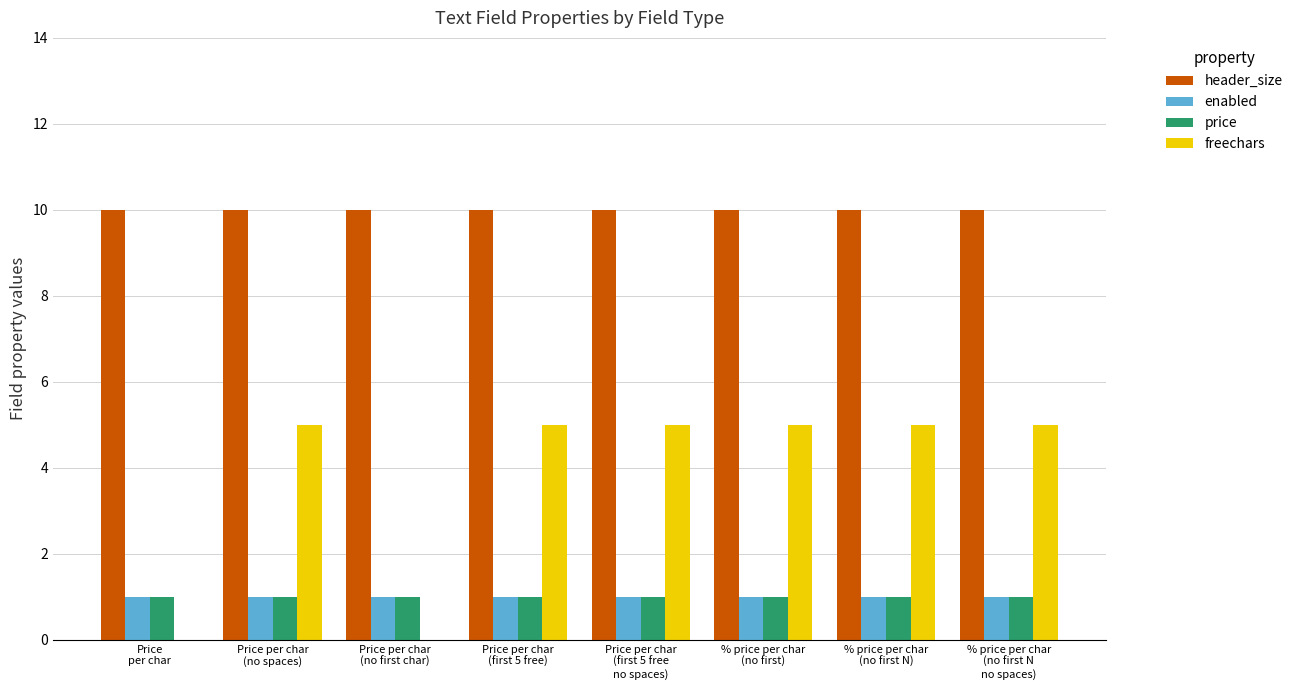

What is the sum of the enabled values at Price per char
(first 5 free) and % price per char
(no first)?

2